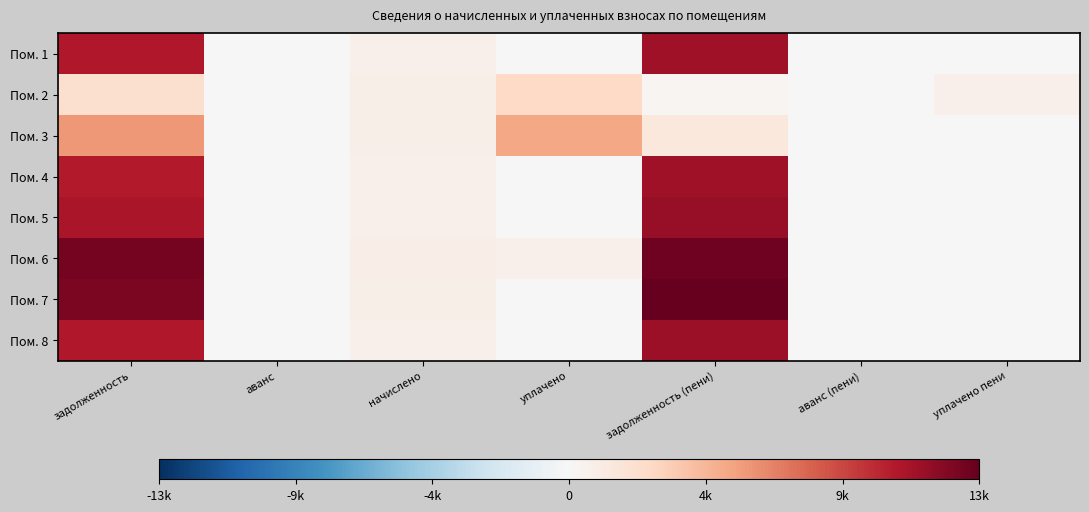

At how many categories does at least one series exceed 8859?

2